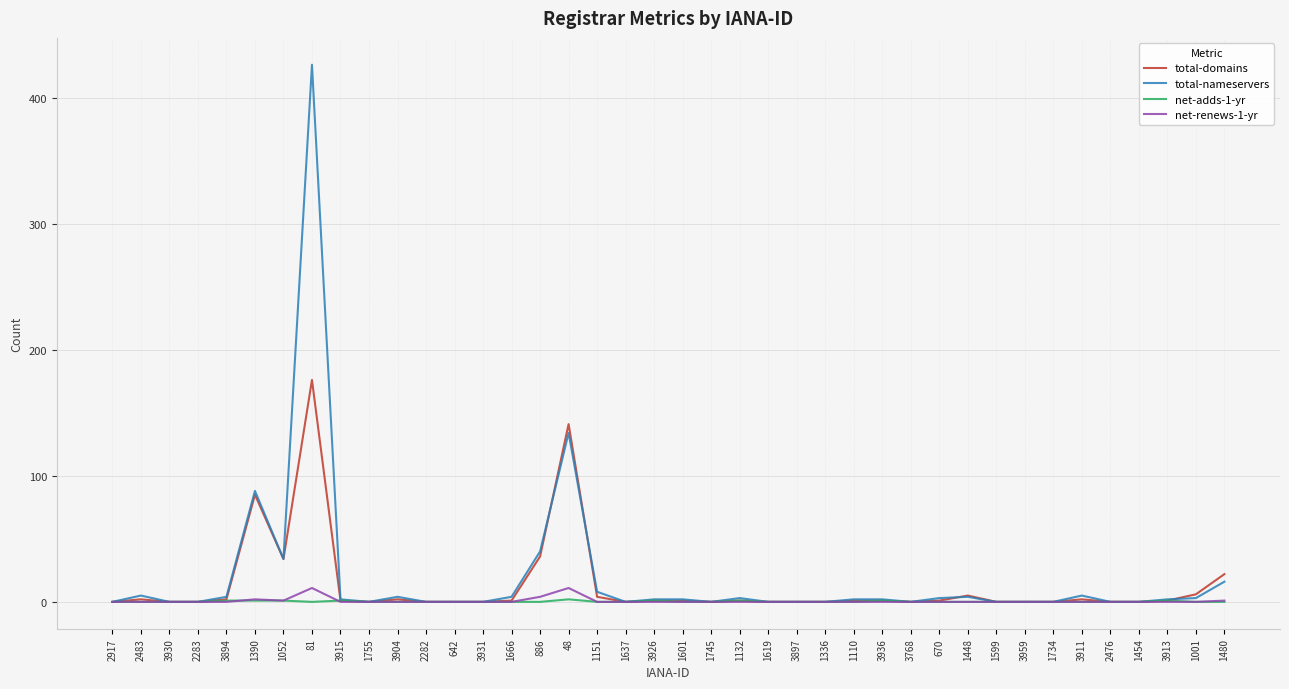

What is the maximum value shown in the chart?

426